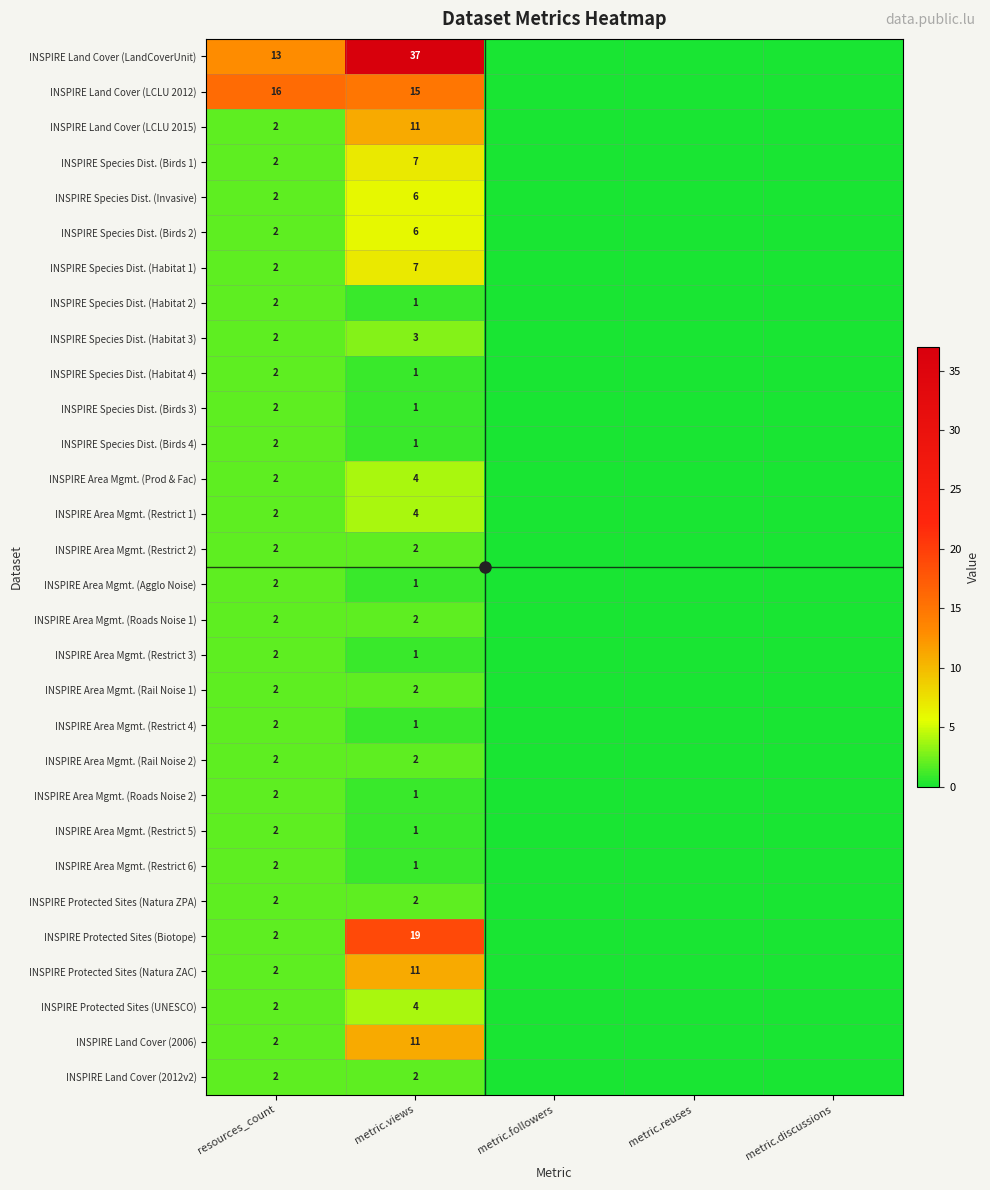

The INSPIRE Protected Sites (UNESCO) series shows 2 at resources_count. True or false?

True